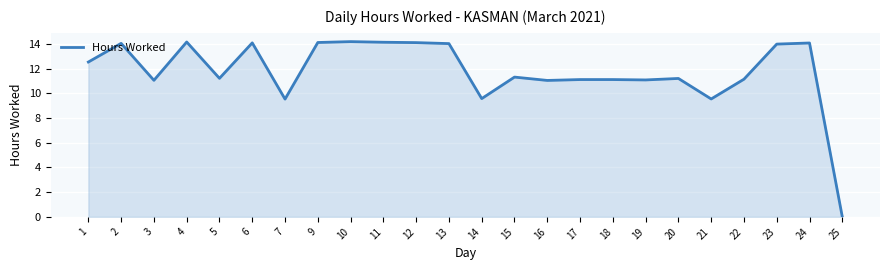

At which label does the data first exceed 11?

1